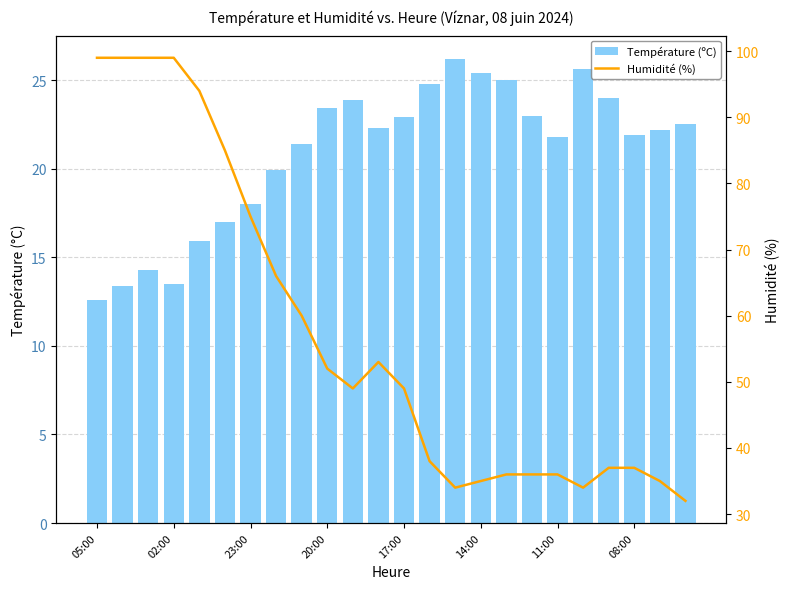

Between 05:00 and 23, which series saw the biggest shift?

Humidité (%)